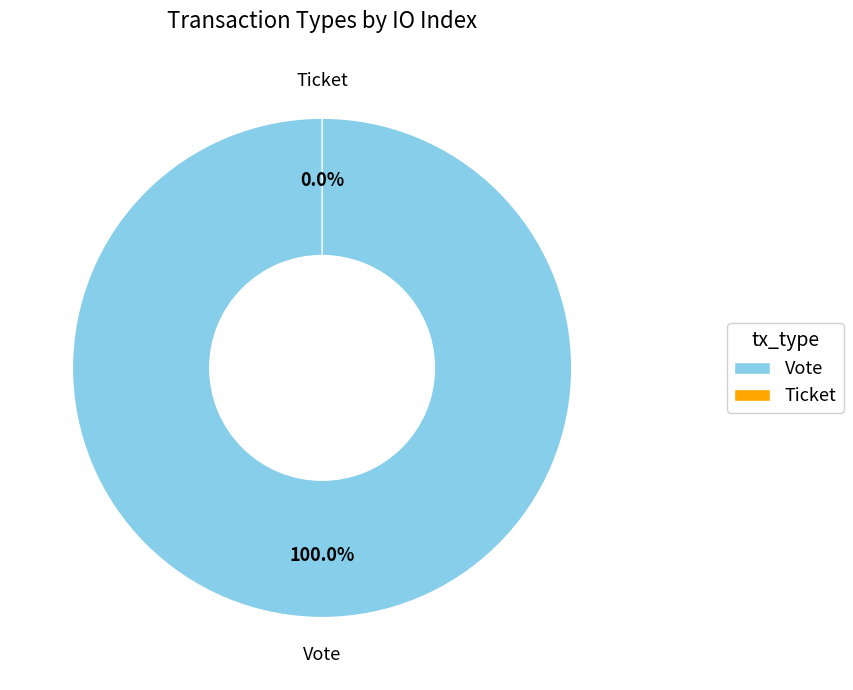

Which category has the smallest portion of the pie?

Ticket